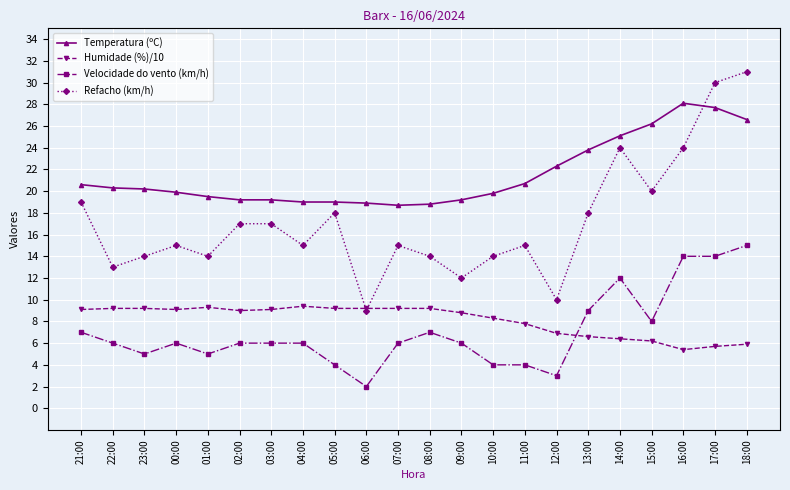

At how many categories does at least one series exceed 26?

4